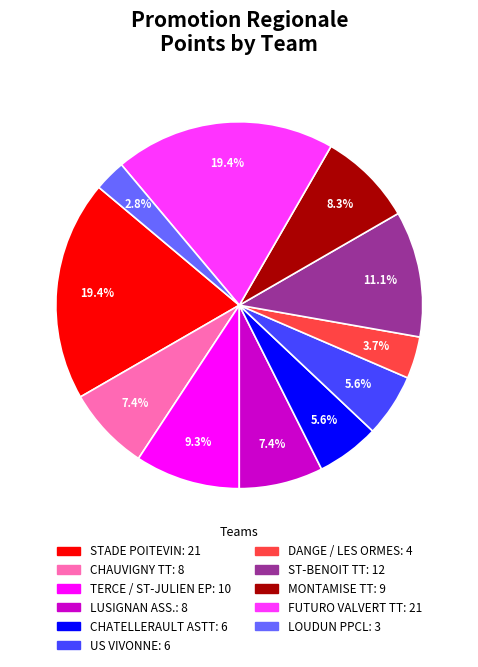

Approximately how many times larger is the value at DANGE / LES ORMES compared to FUTURO VALVERT TT?

0.2